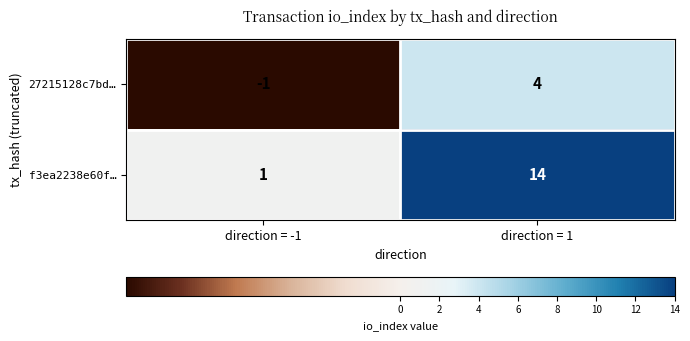

What is the difference between the f3ea2238e60f… values at direction = 1 and direction = -1?

13